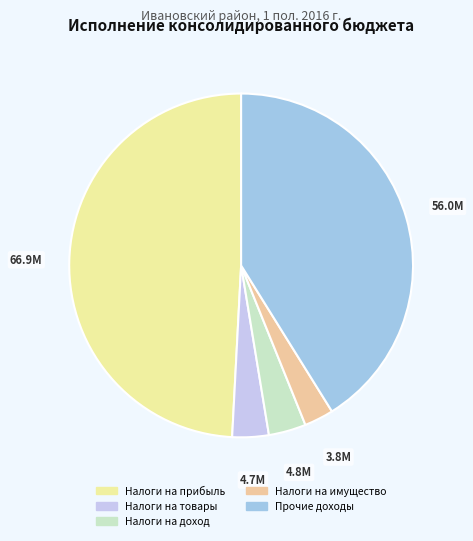

True or false: Налоги на имущество accounts for 3% of the total.

True